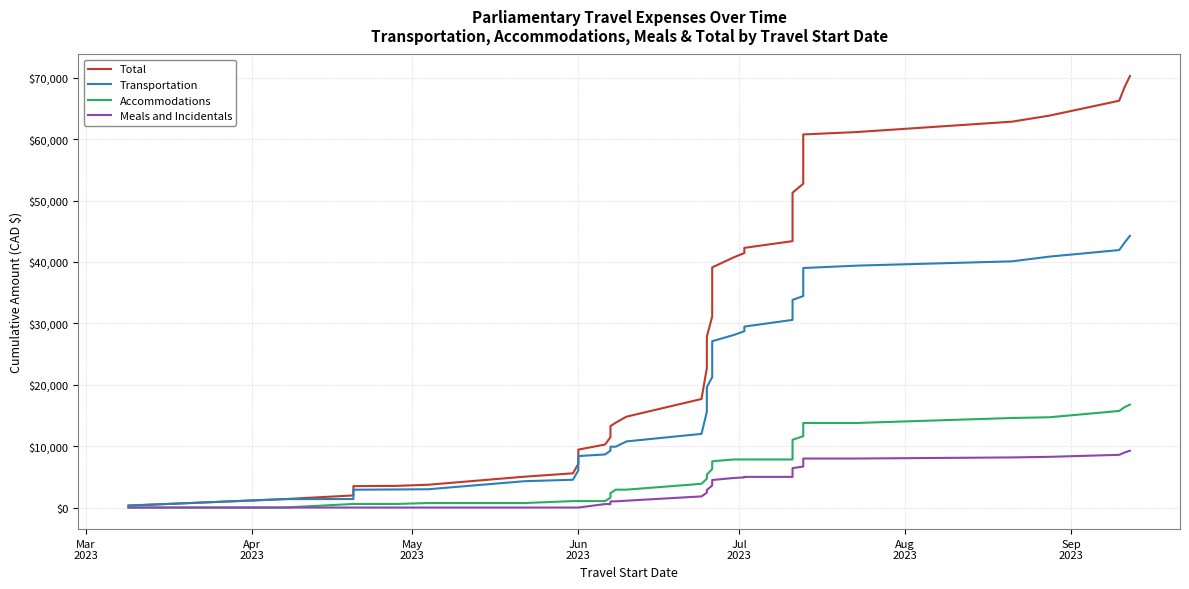

What is the difference between the maximum and minimum values in the Transportation series?

43941.5